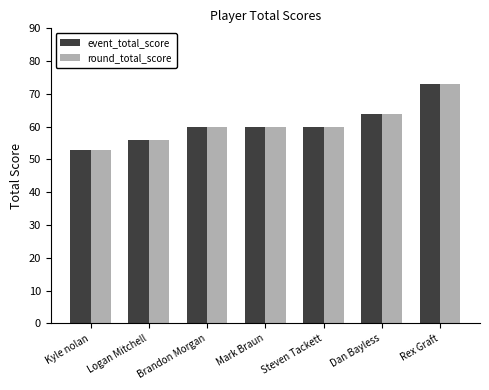

What is the average value of the event_total_score series?

61